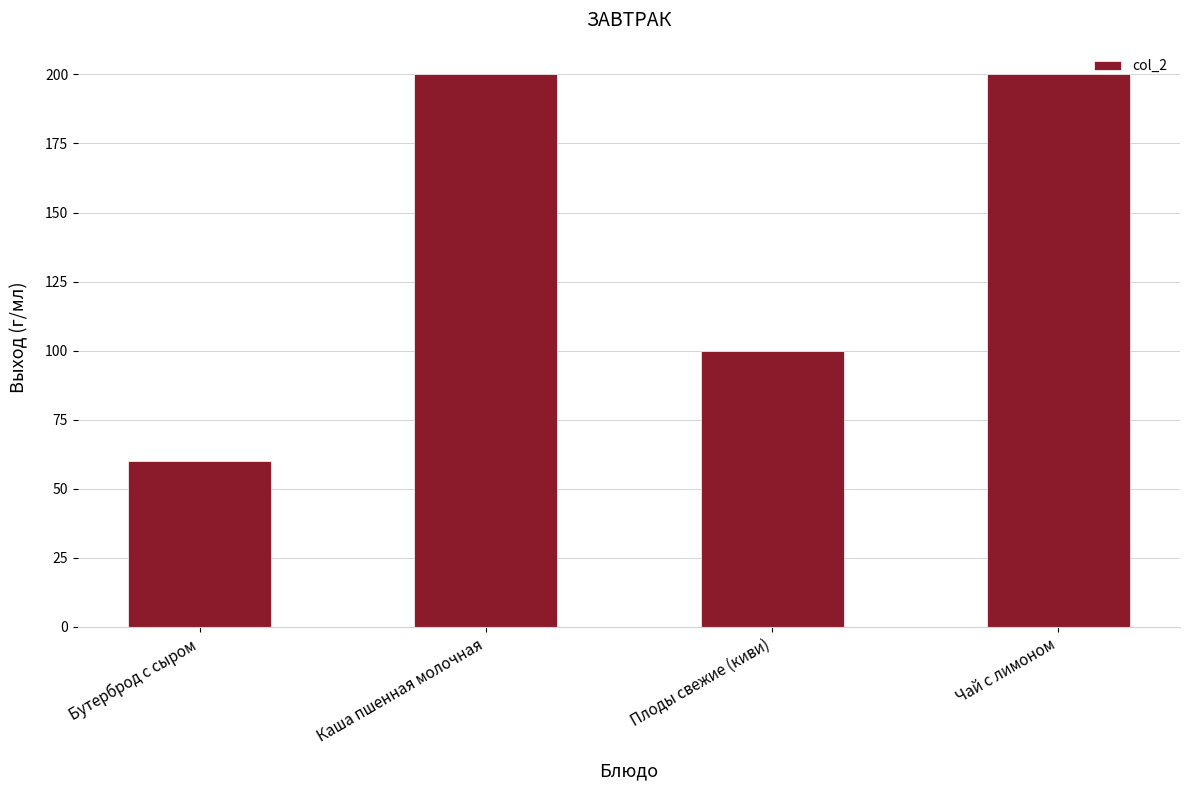

What is the difference between the maximum and minimum values?

140